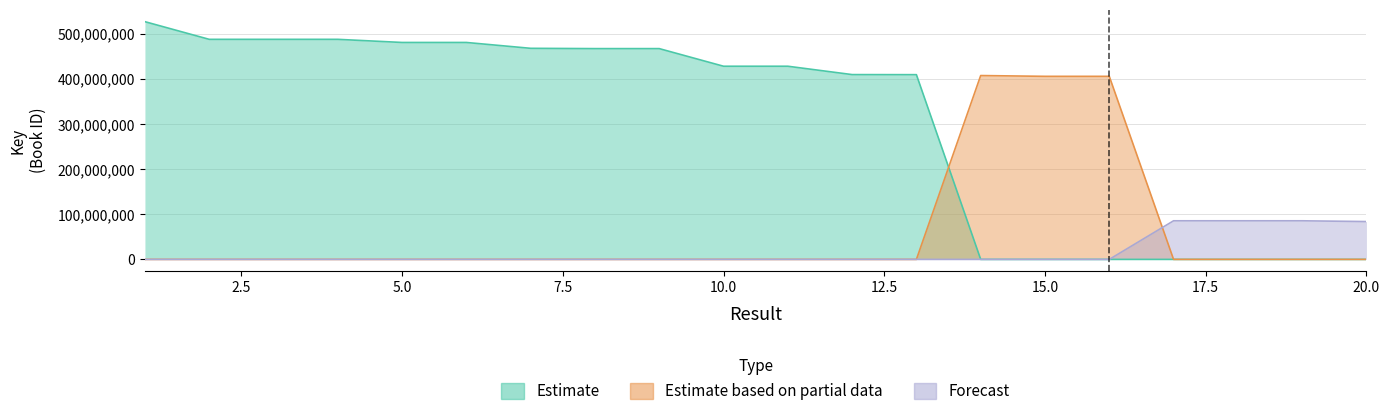

After their last crossing, which series has the higher values: Estimate based on partial data or Estimate?

Estimate based on partial data